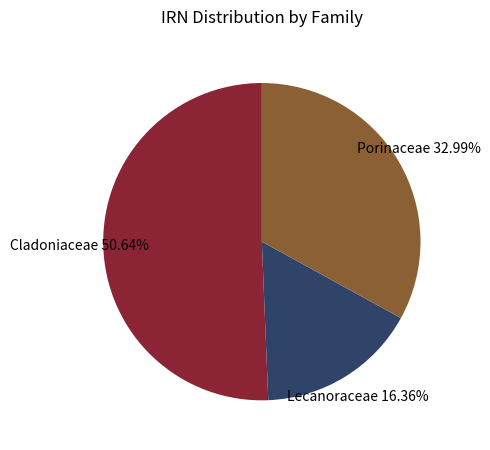

Does Porinaceae represent more than half of the total?

No